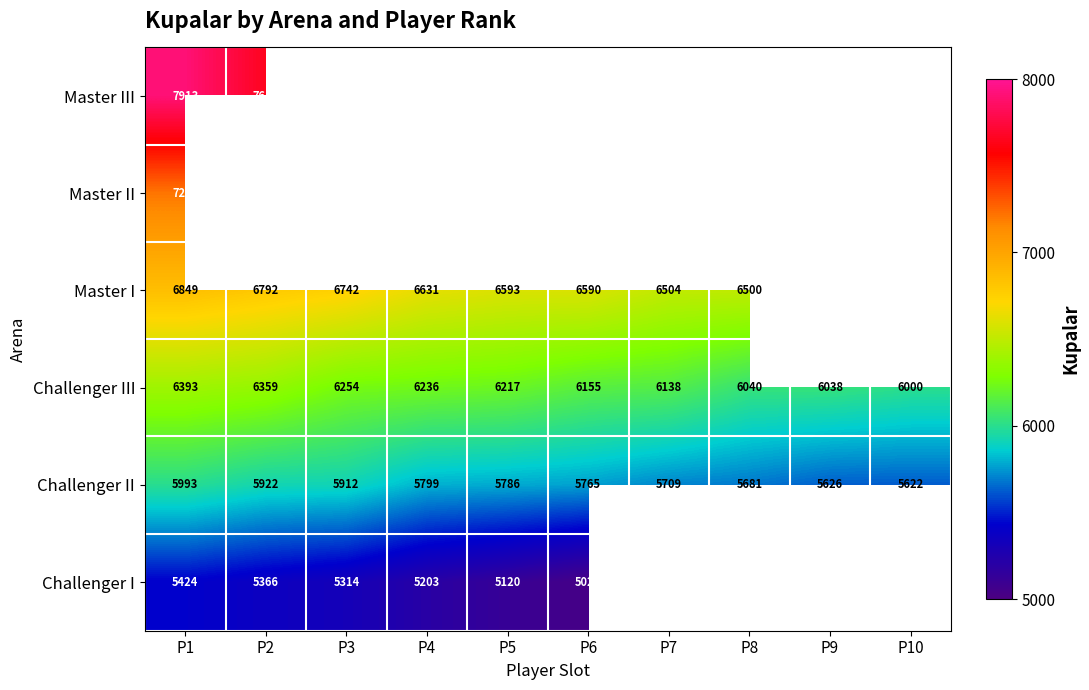

Which has a higher value, P10 or P5?

P5